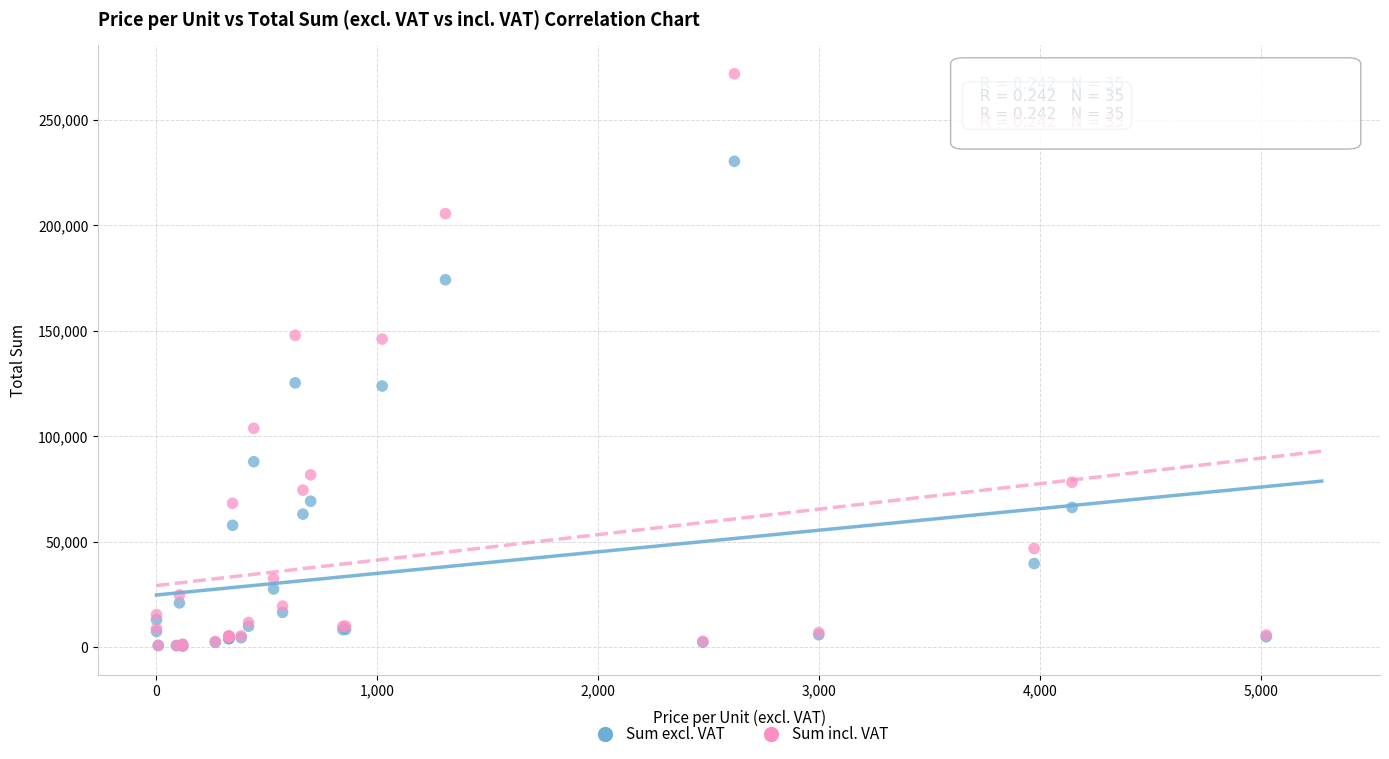

What are all the series names shown in the legend?

Sum excl. VAT, Sum incl. VAT